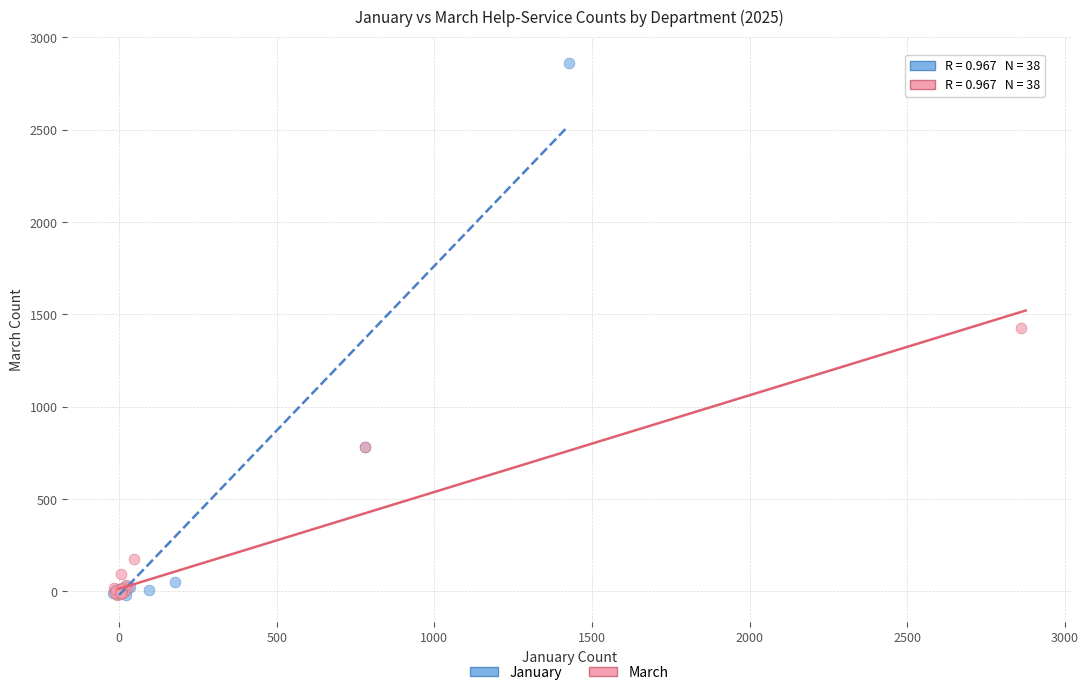

Which series reaches the maximum Y coordinate?

January